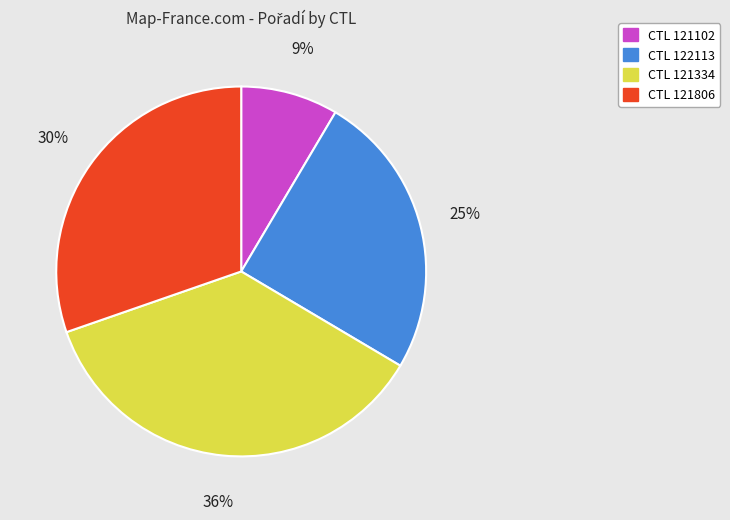

To the nearest percent, what is the average slice percentage?

25%